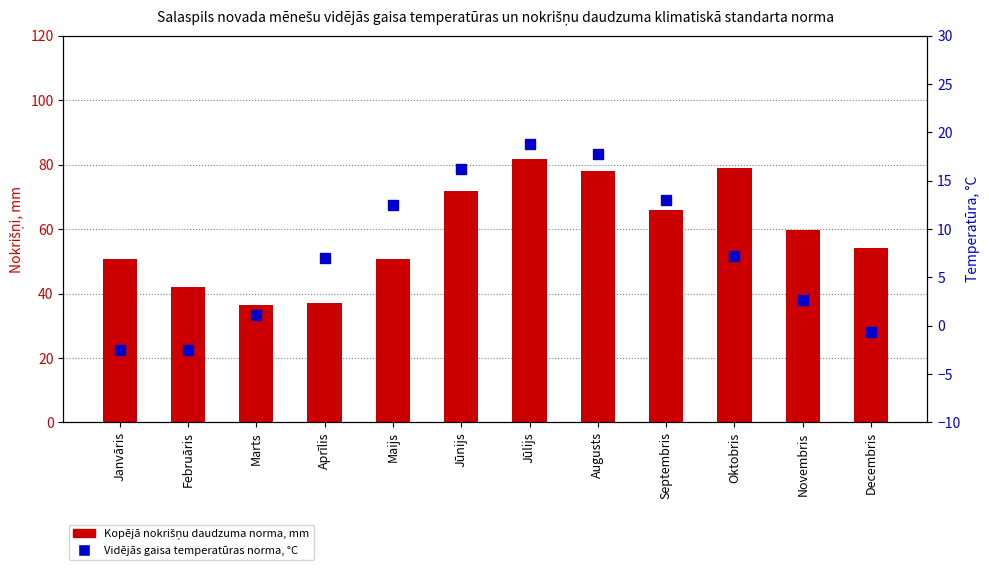

What is the minimum value shown in the chart?

-2.5